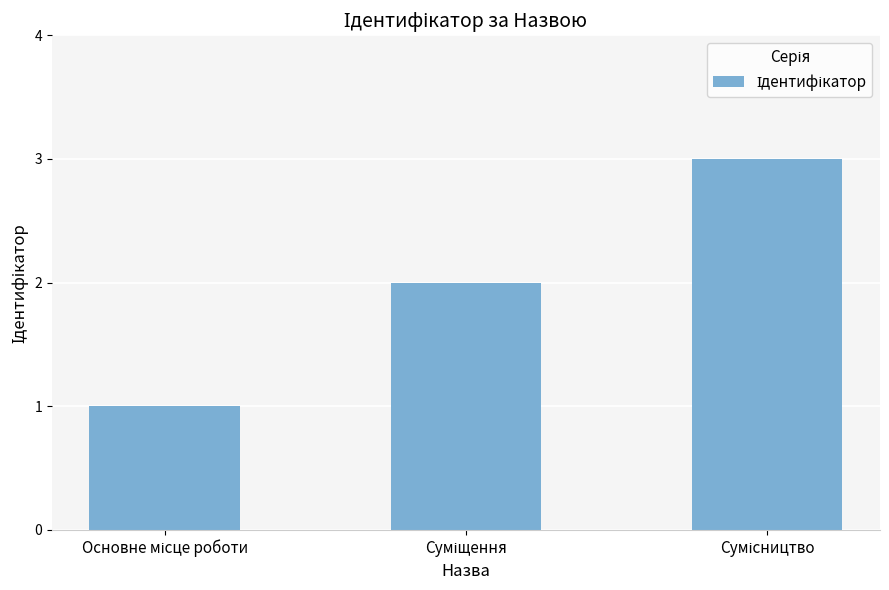

What is the sum of all values?

6